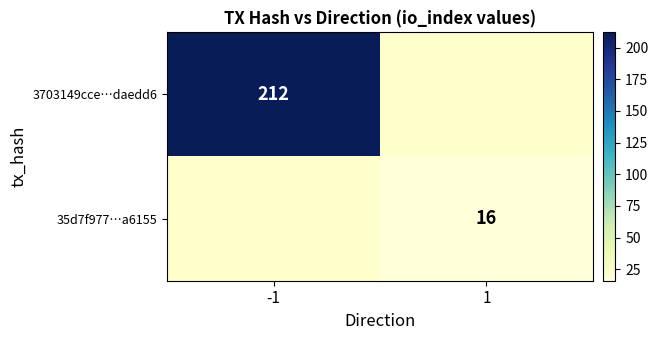

How many data points does each series have?

2